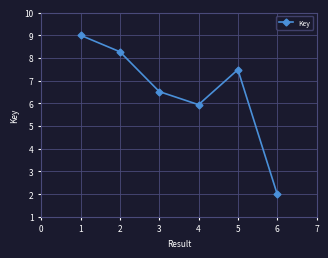

What is the ratio of the value at 4 to the value at 3?

0.9